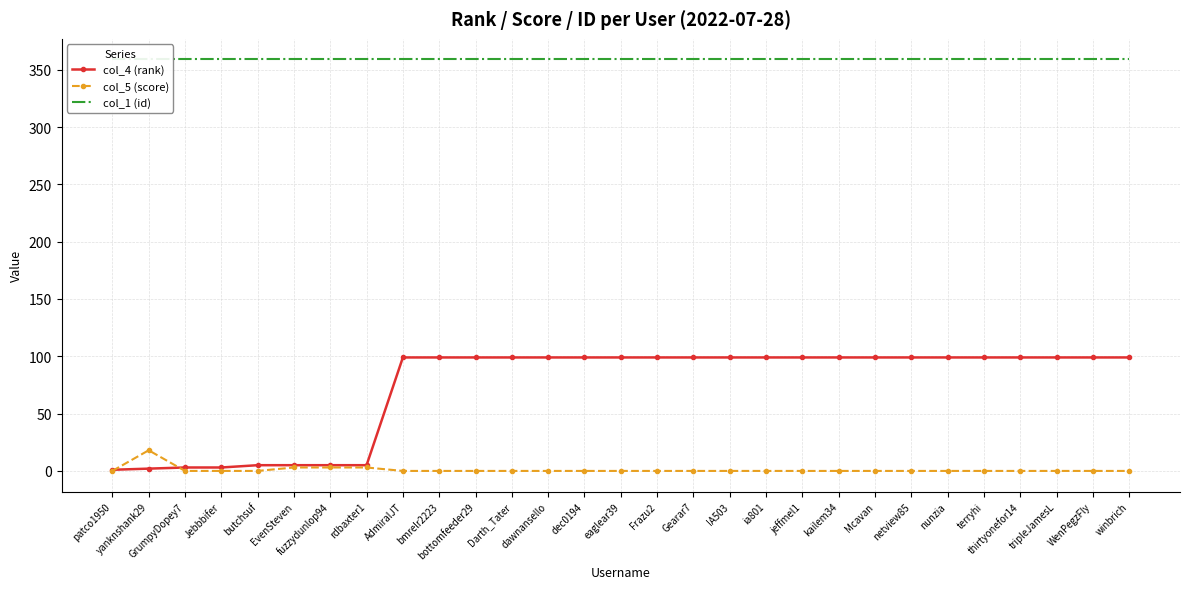

What value does the col_4 (rank) series have at dec0194, to the nearest 10?

100